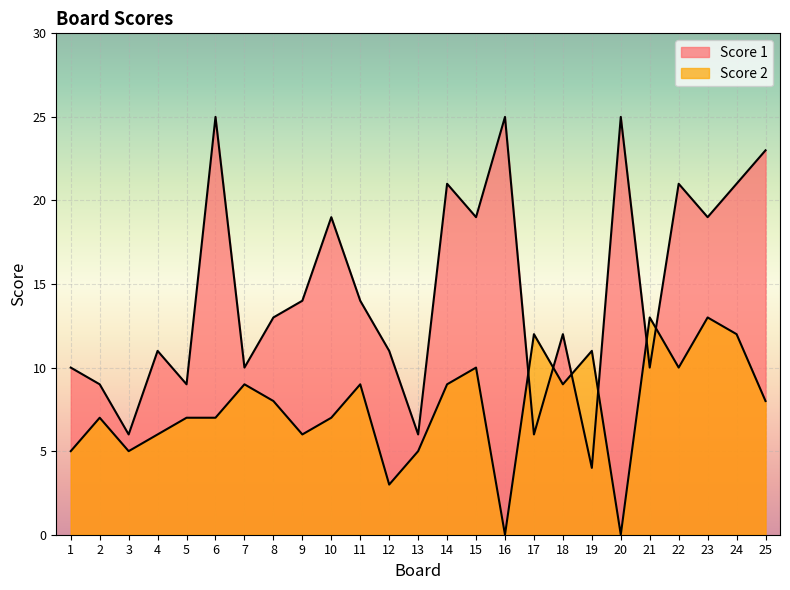

What is the total value across all series at 19?

15